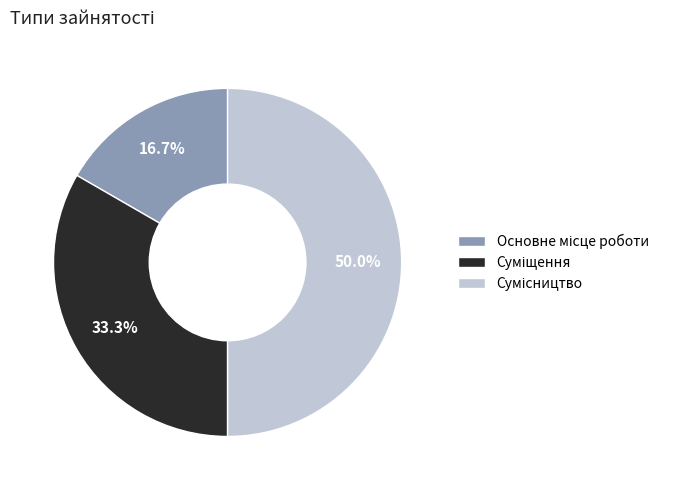

Rank the categories by value from highest to lowest.

Сумісництво, Суміщення, Основне місце роботи